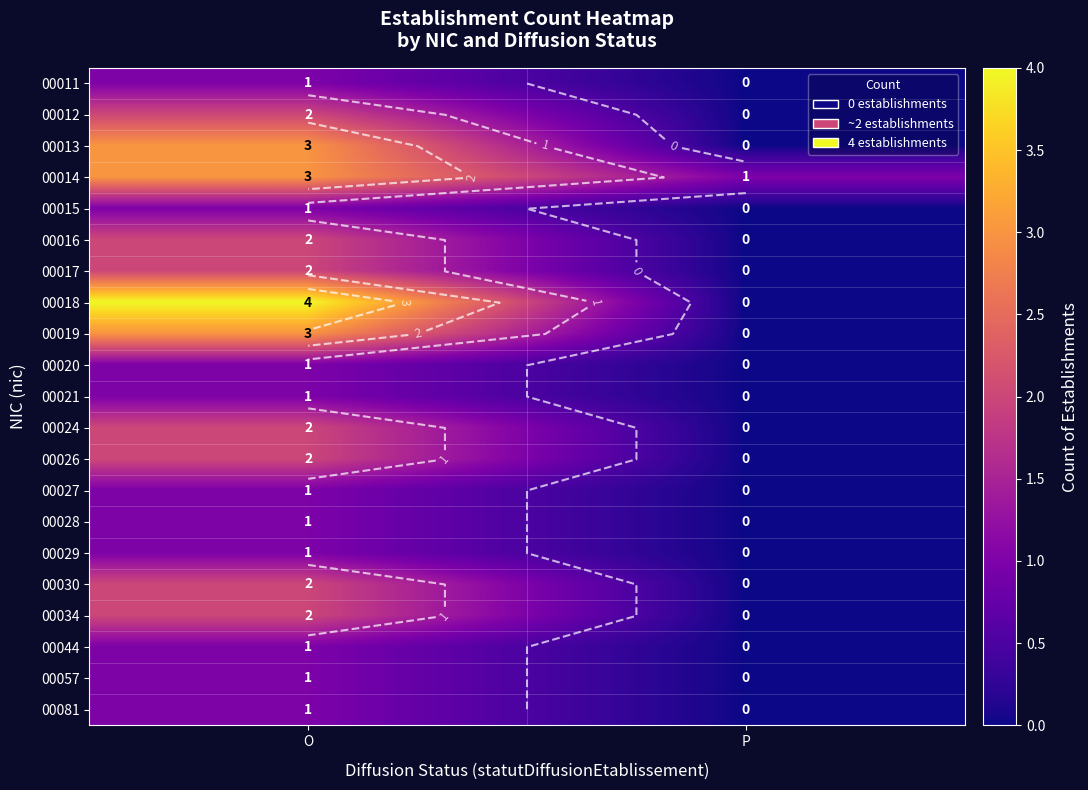

How many data points does each series have?

2